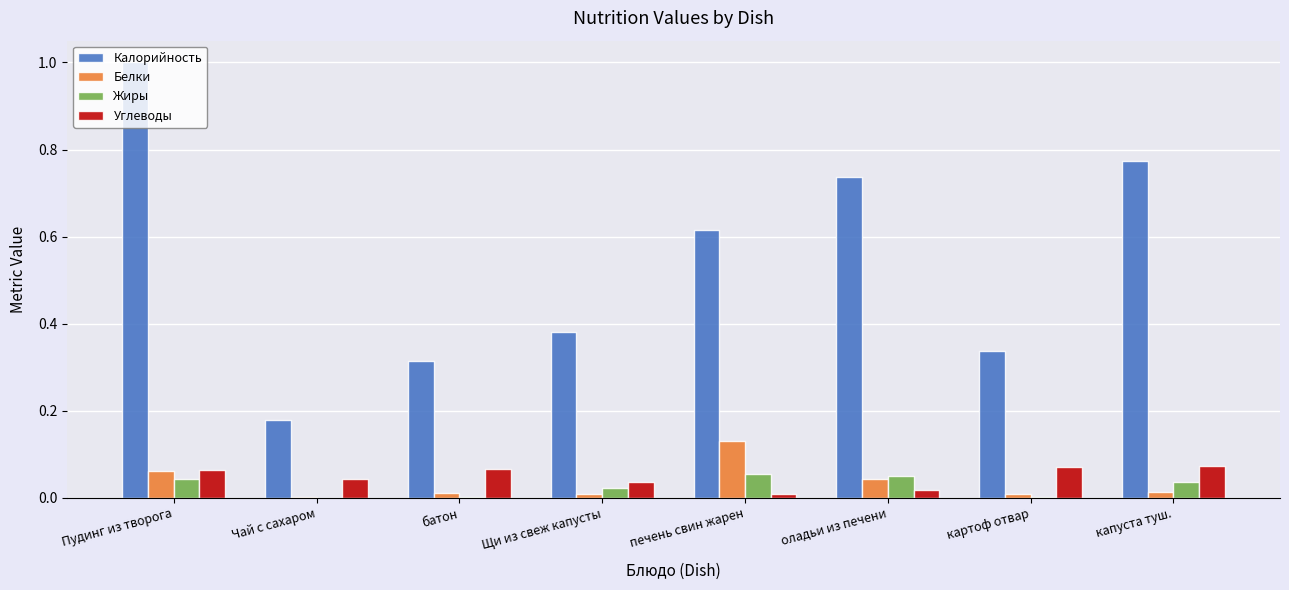

What is the greatest value displayed?

1.0